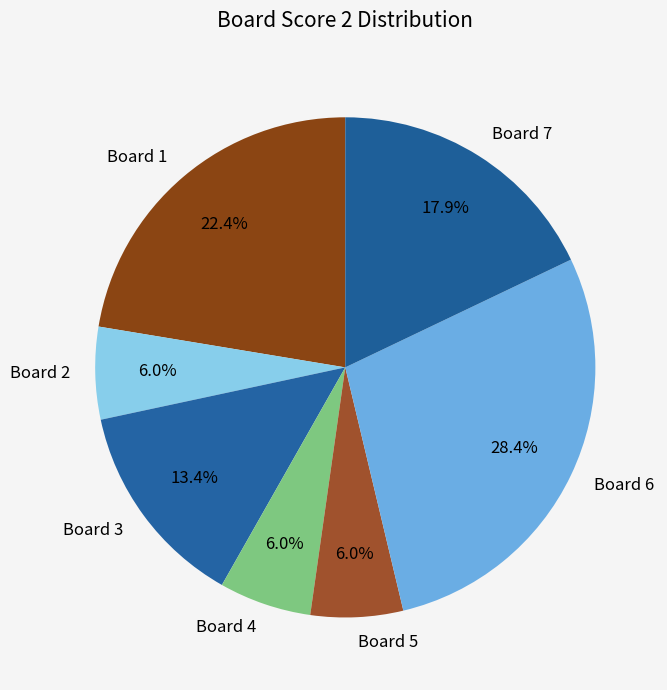

What is the largest slice in the pie chart?

Board 6